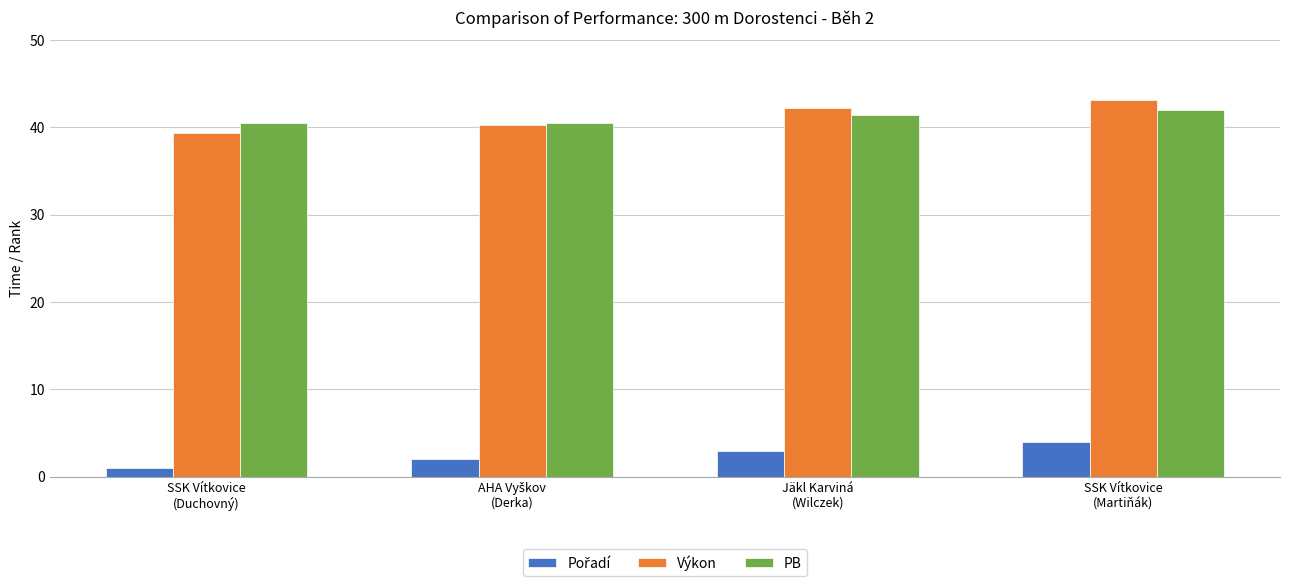

At how many categories does at least one series exceed 16?

4